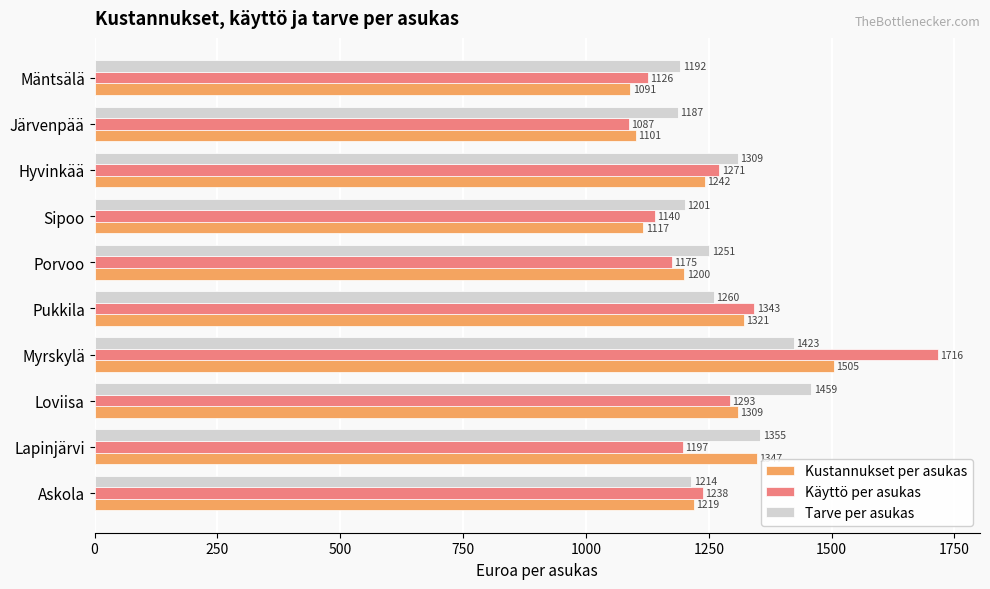

How many values in the Kustannukset per asukas series are below 1241?

5